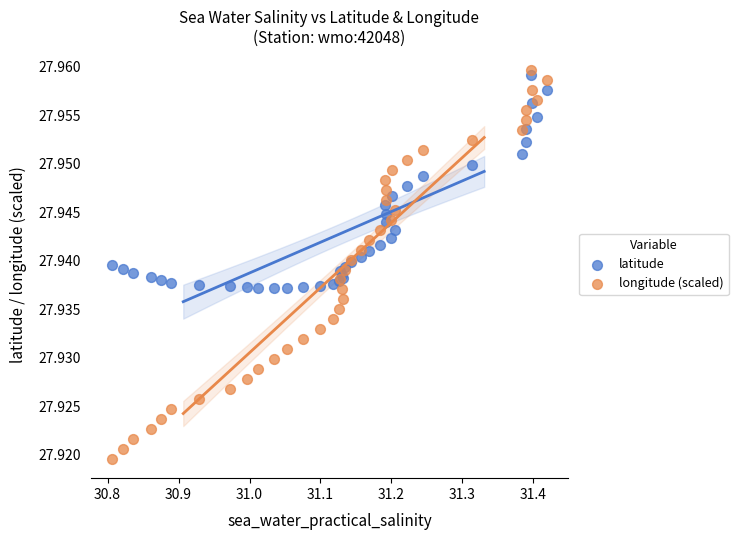

What are all the series names shown in the legend?

latitude, longitude (scaled)